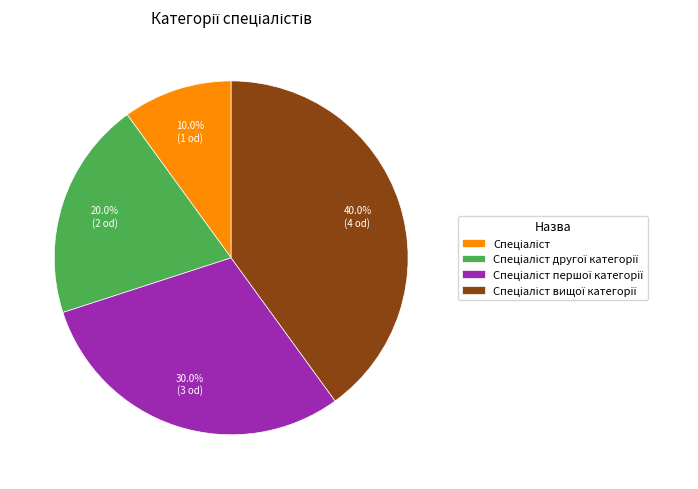

Is there any slice that represents more than half of the pie?

No